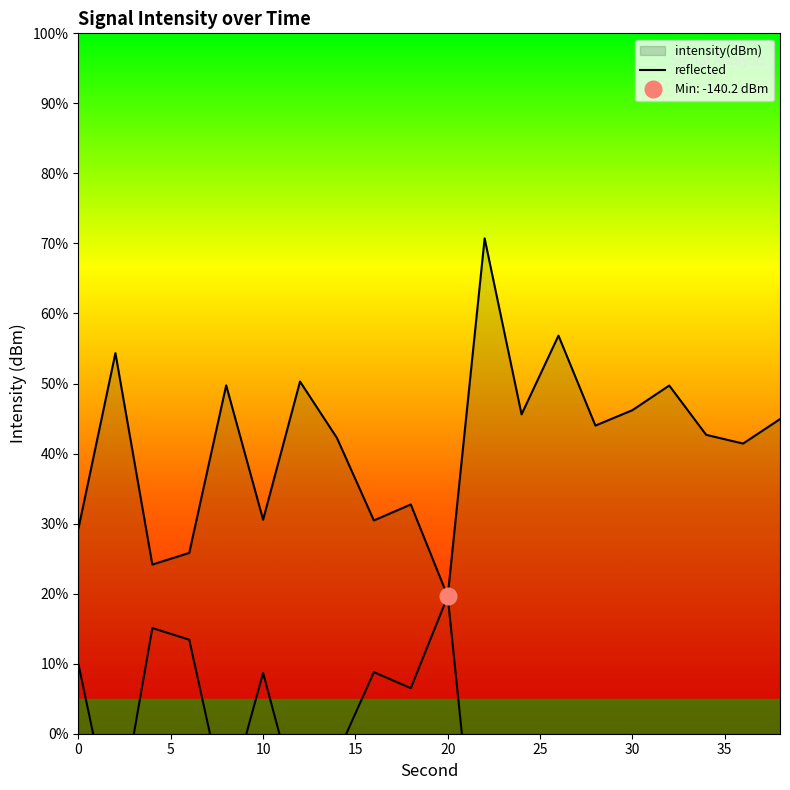

What is the minimum value shown in the chart?

-140.2